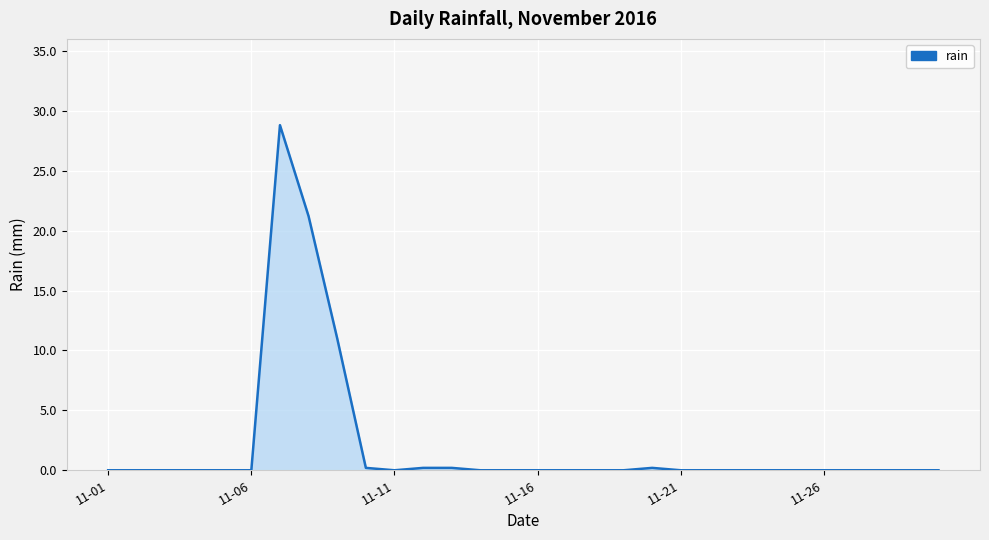

What is the maximum value shown in the chart?

28.8